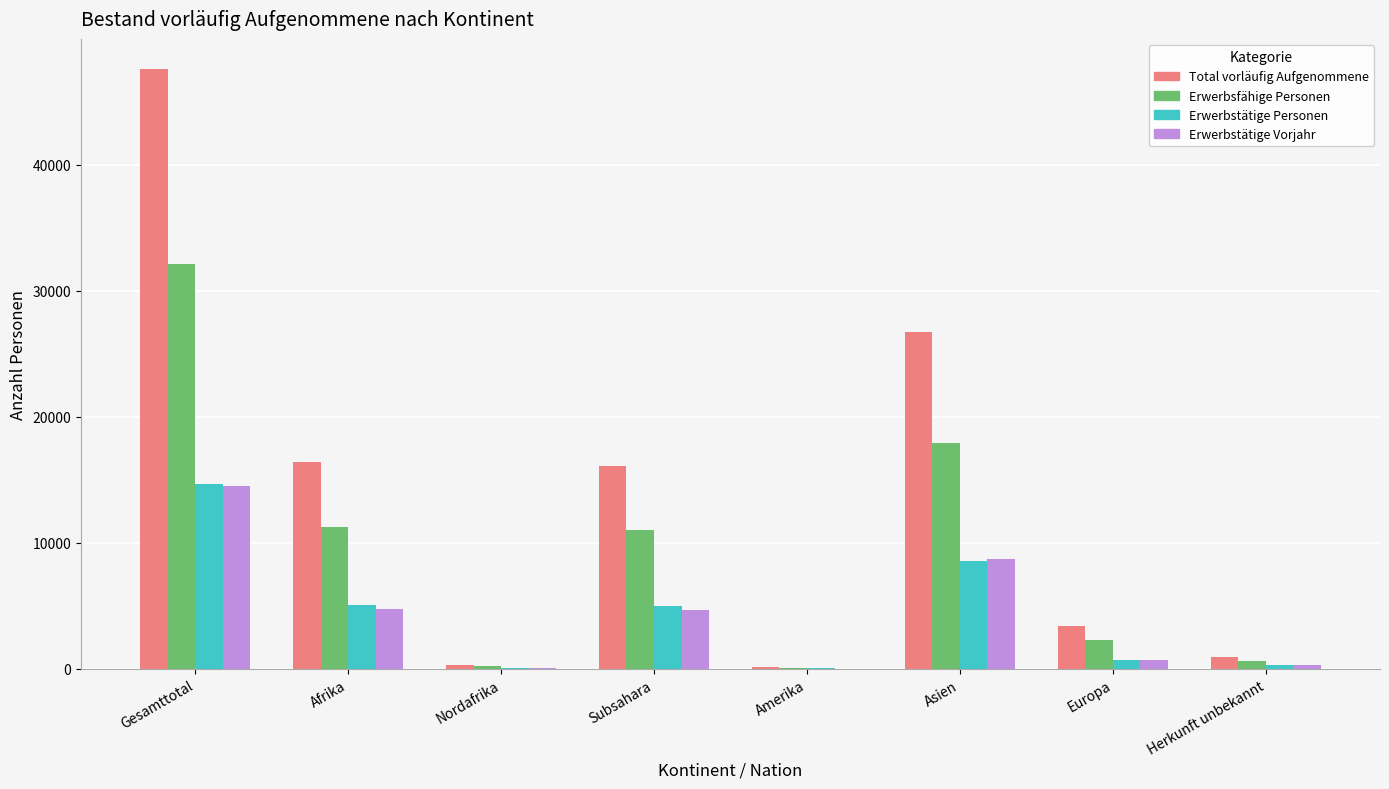

At which label is Total vorläufig Aufgenommene closest to 23856?

Asien